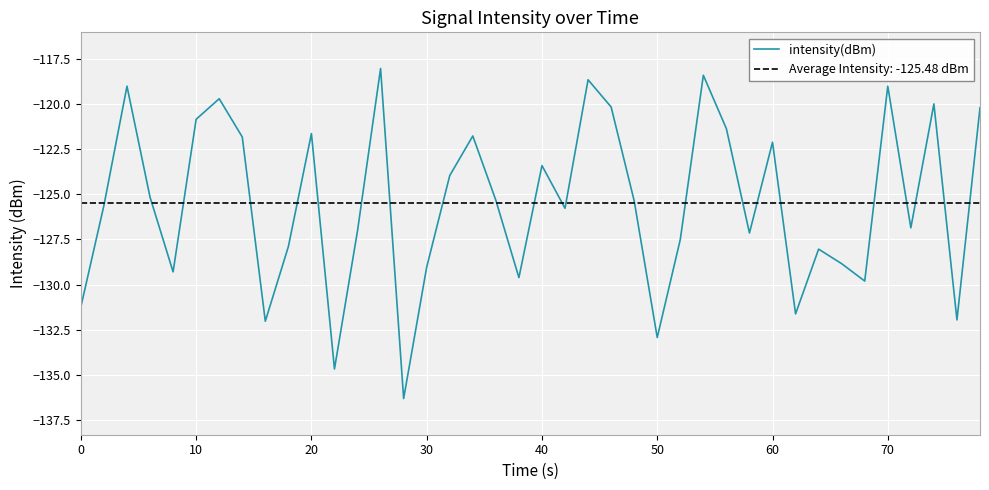

What is the maximum value for intensity(dBm)?

-118.0